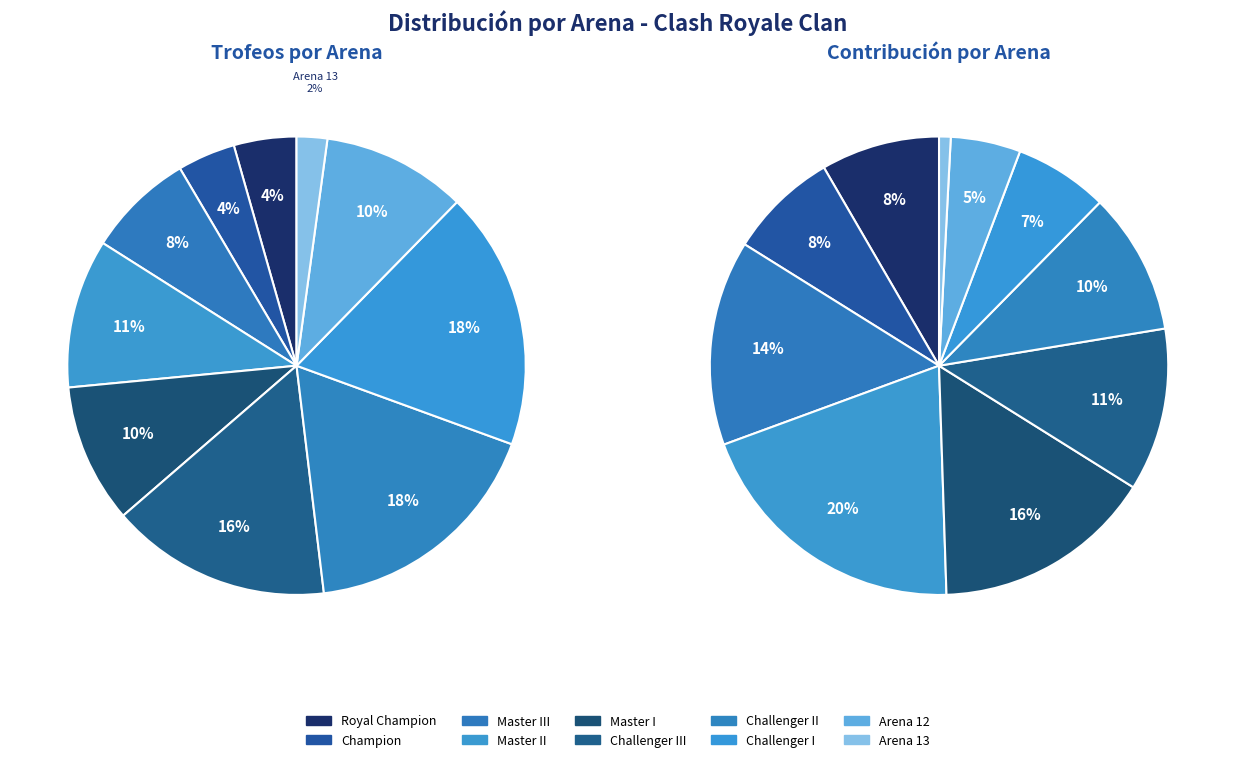

True or false: Arena 12 accounts for 10% of the total.

True